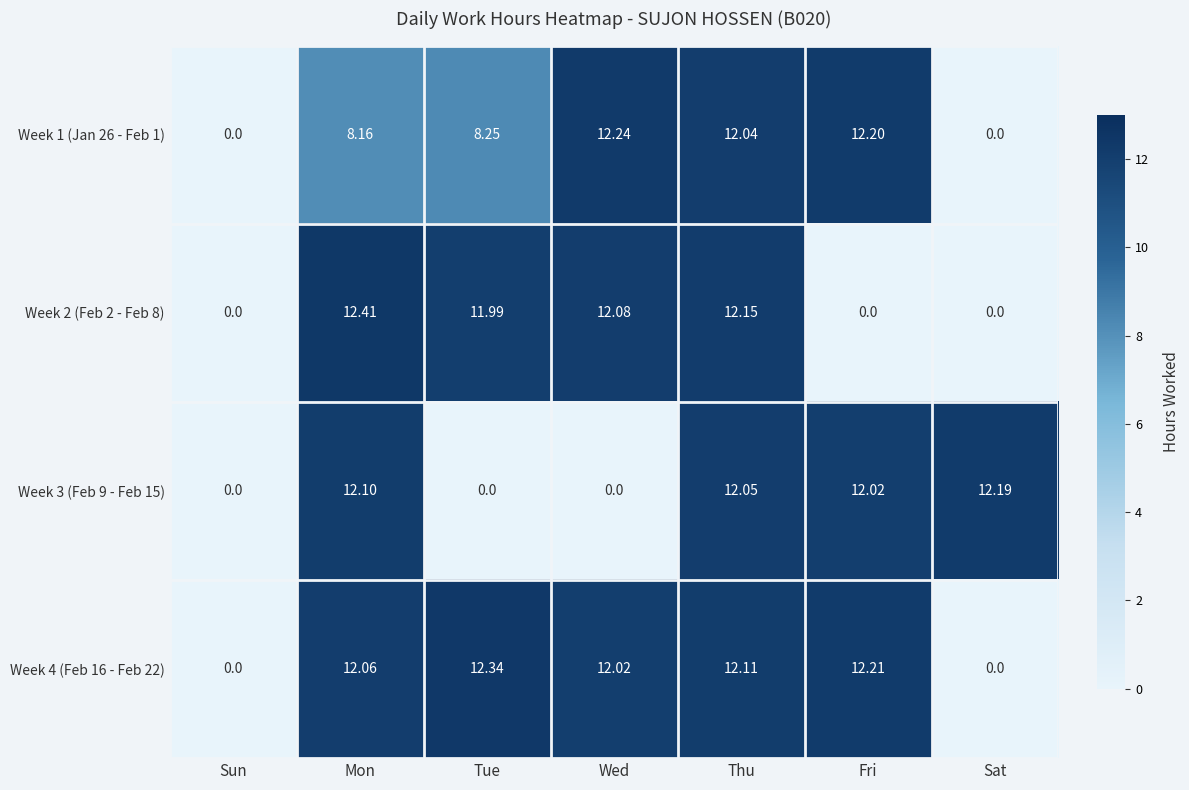

Which category has the highest value across all series?

Mon